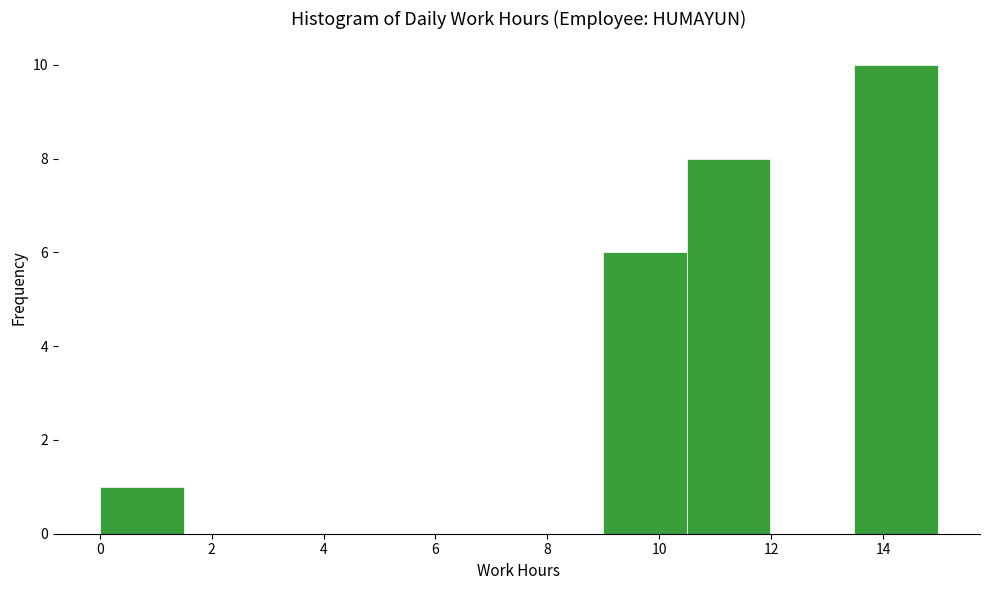

Reading left to right, list every bar in this chart as the range it spans on the x-axis followed by its height. Neither the bar edges nor the heights are printed on the chart, so give them approximately, as read against the axes.

0.0 to 1.4: 1
1.4 to 3.0: 0
3.0 to 4.4: 0
4.4 to 6.0: 0
6.0 to 7.4: 0
7.4 to 9.0: 0
9.0 to 10.4: 6
10.4 to 12.0: 8
12.0 to 13.4: 0
13.4 to 15.0: 10